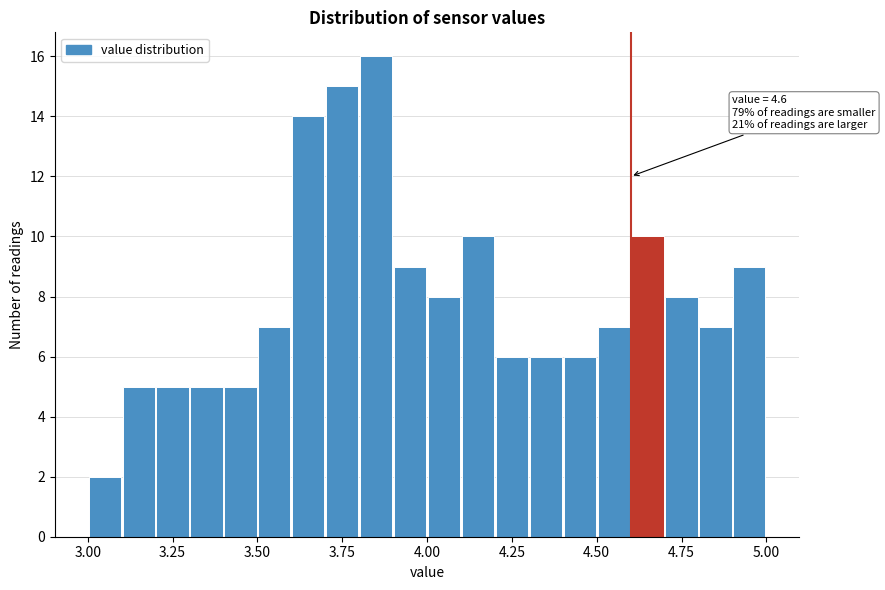

Read against the x-axis, roughly where is the centre of the tallest bar?

3.85